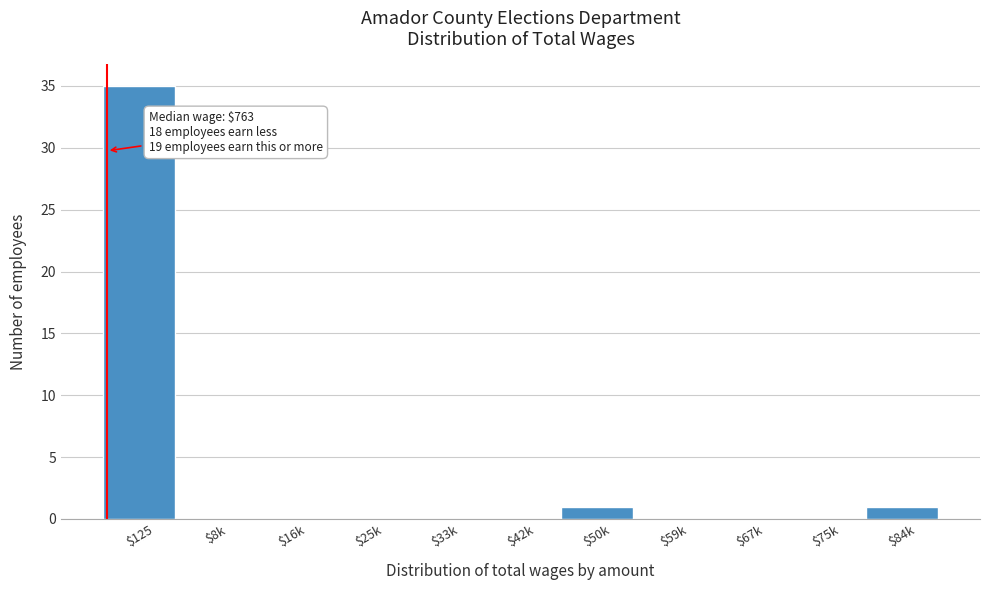

What is the sum of all values?

37